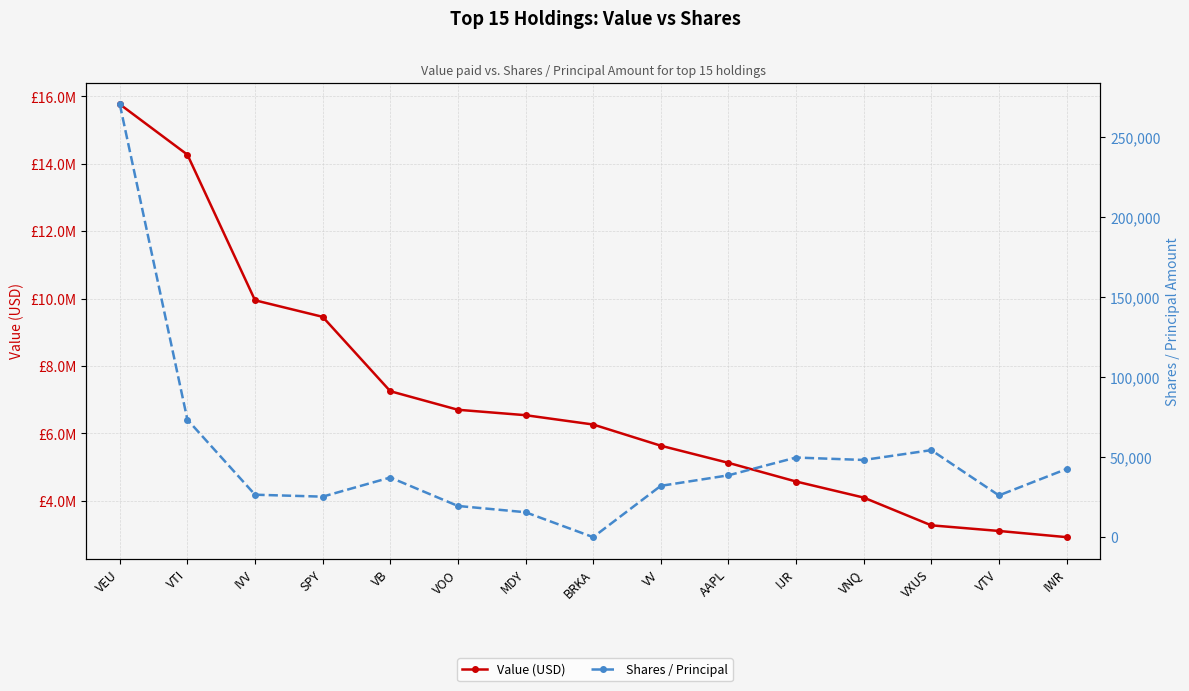

Reading right to left, extract all data points from this chart.

Value (USD): IWR=2917000	VTV=3101000	VXUS=3268000	VNQ=4092000	IJR=4569000	AAPL=5123000	VV=5632000	BRKA=6261000	MDY=6538000	VOO=6699000	VB=7250000	SPY=9458000	IVV=9949000	VTI=14272000	VEU=15770000
Shares / Principal: IWR=42549	VTV=26068	VXUS=54330	VNQ=48184	IJR=49712	AAPL=38606	VV=32045	BRKA=18	MDY=15570	VOO=19490	VB=37241	SPY=25297	IVV=26502	VTI=73327	VEU=270220